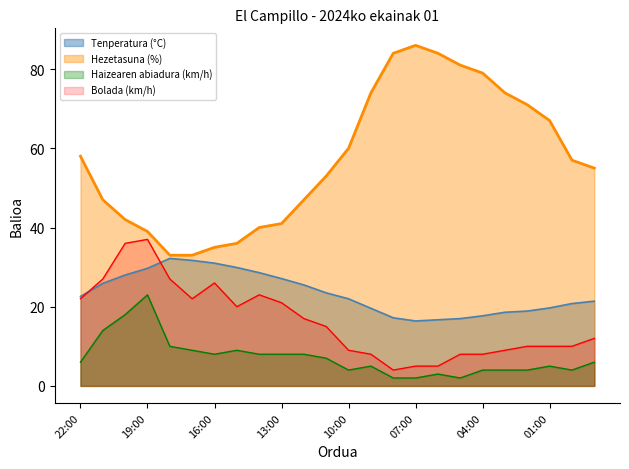

List the series in order of their peak value, highest first.

Hezetasuna (%), Bolada (km/h), Tenperatura (°C), Haizearen abiadura (km/h)